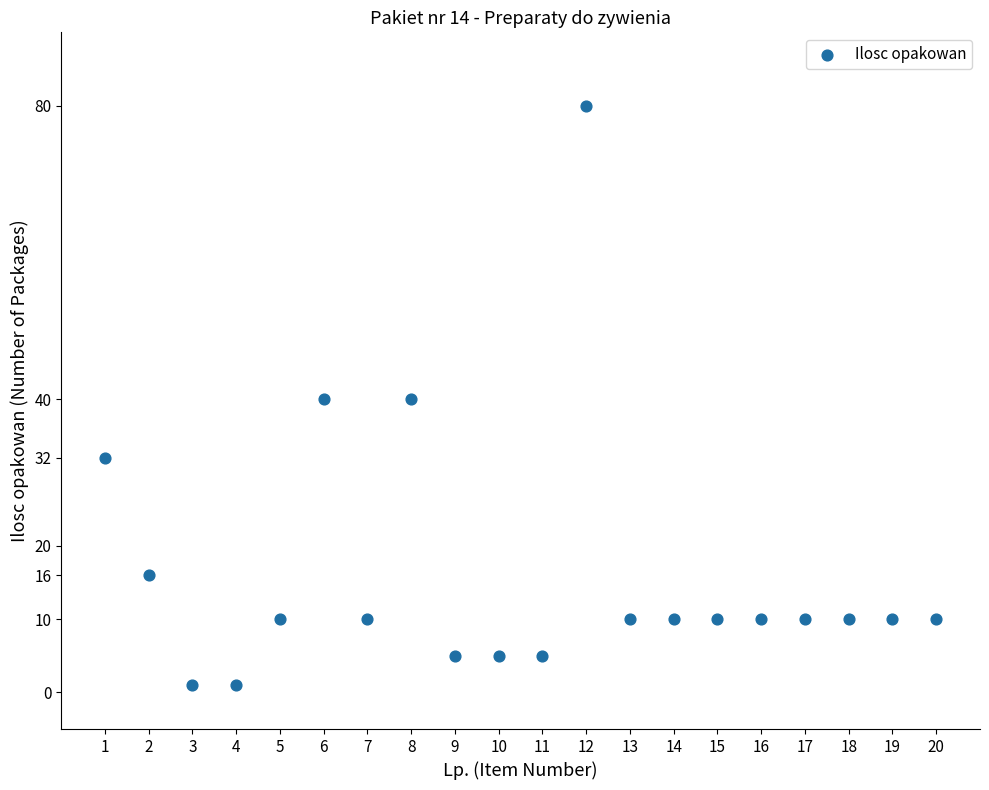

What is the range of X values (max minus min)?

19